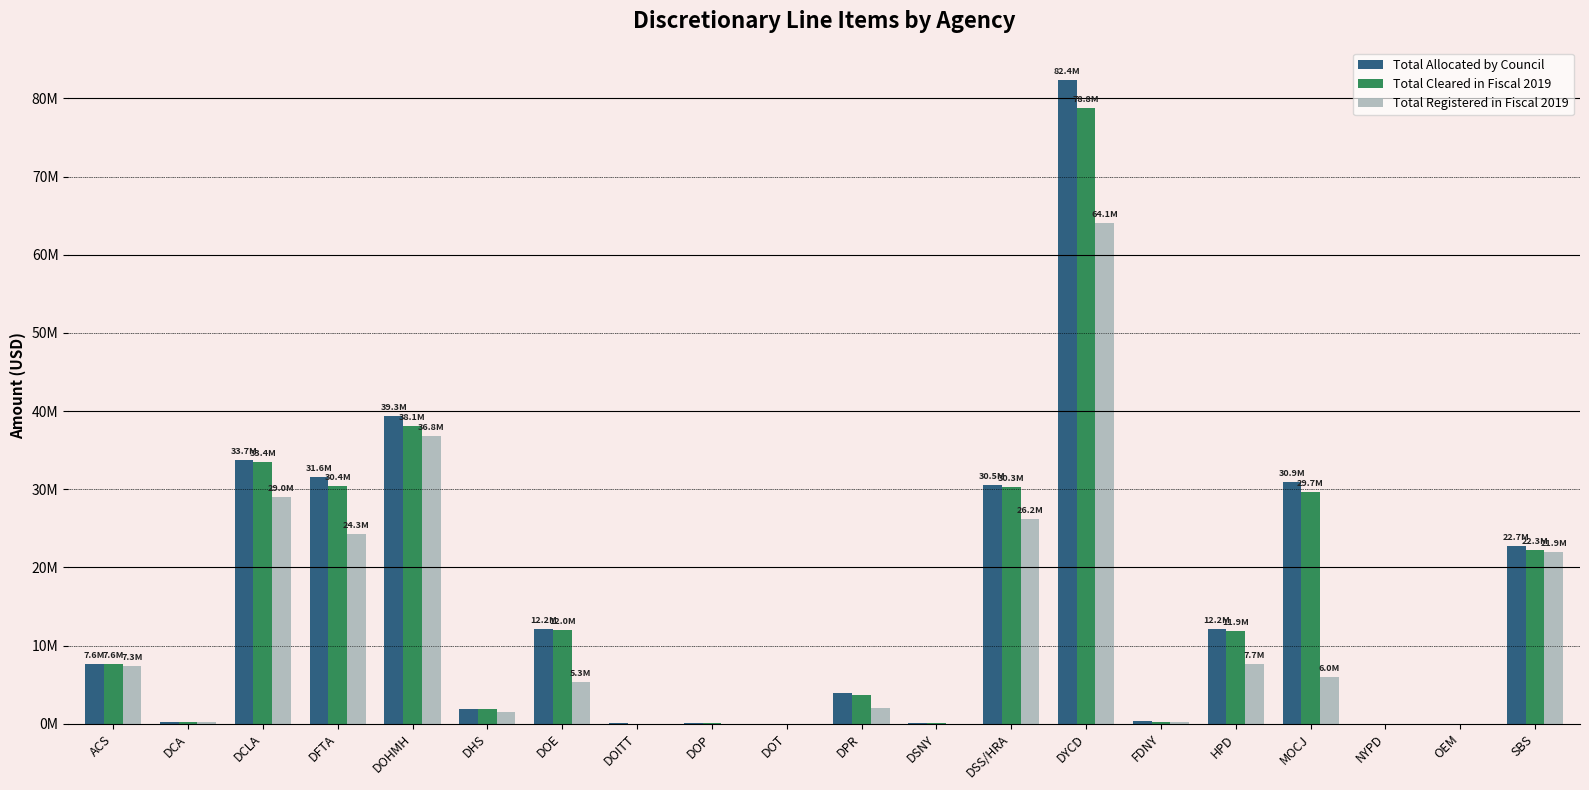

Reading left to right, extract all data points from this chart.

Total Allocated by Council: ACS=7620440	DCA=230000	DCLA=33708643	DFTA=31616652	DOHMH=39343689	DHS=1861650	DOE=12174000	DOITT=28000	DOP=130600	DOT=5000	DPR=3940089	DSNY=37500	DSS/HRA=30496270	DYCD=82395703	FDNY=302200	HPD=12151110	MOCJ=30925356	NYPD=10000	OEM=10000	SBS=22682085
Total Cleared in Fiscal 2019: ACS=7615440	DCA=230000	DCLA=33444843	DFTA=30397312	DOHMH=38055455	DHS=1861650	DOE=11965500	DOITT=14000	DOP=130600	DOT=5000	DPR=3673589	DSNY=37500	DSS/HRA=30276270	DYCD=78786868	FDNY=207700	HPD=11884652	MOCJ=29668606	NYPD=10000	OEM=10000	SBS=22268645
Total Registered in Fiscal 2019: ACS=7343940	DCA=230000	DCLA=28995577	DFTA=24290774	DOHMH=36766593	DHS=1541317	DOE=5287500	DOITT=0	DOP=0	DOT=0	DPR=2013000	DSNY=0	DSS/HRA=26187500	DYCD=64062549	FDNY=154700	HPD=7700824	MOCJ=5970940	NYPD=0	OEM=0	SBS=21941980